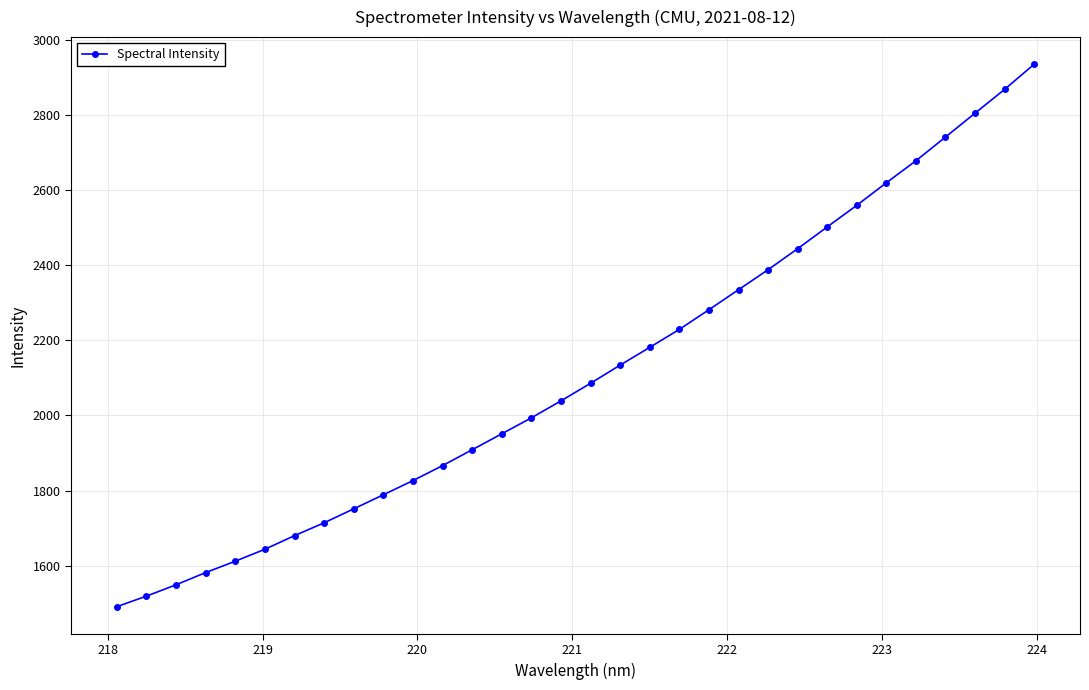

What is the average value?

2115.9